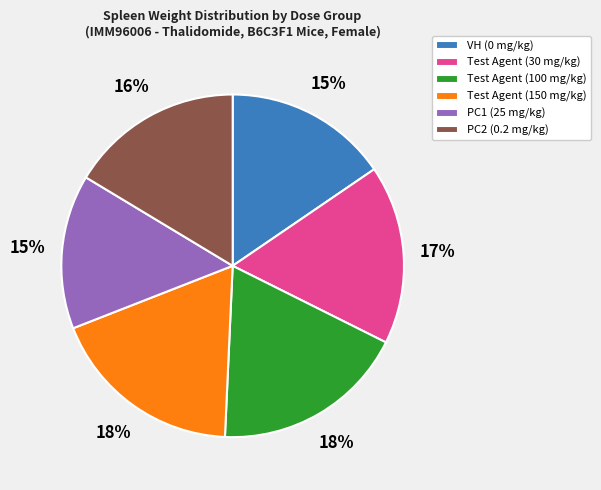

How many segments does this pie chart have?

6